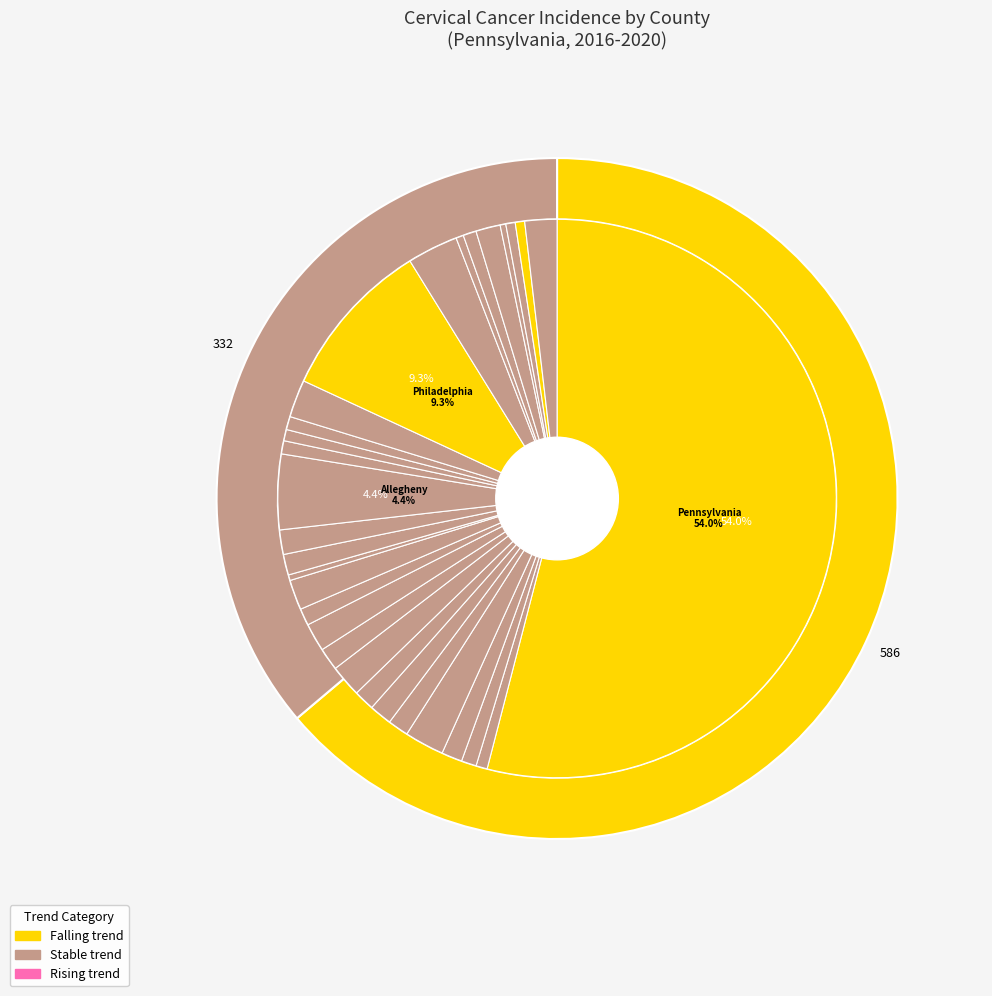

Which category has the smallest portion of the pie?

Lawrence